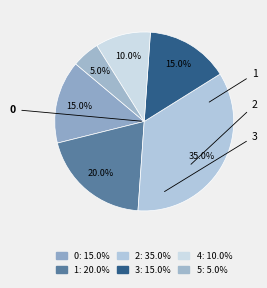

Is there a majority slice in this chart?

No